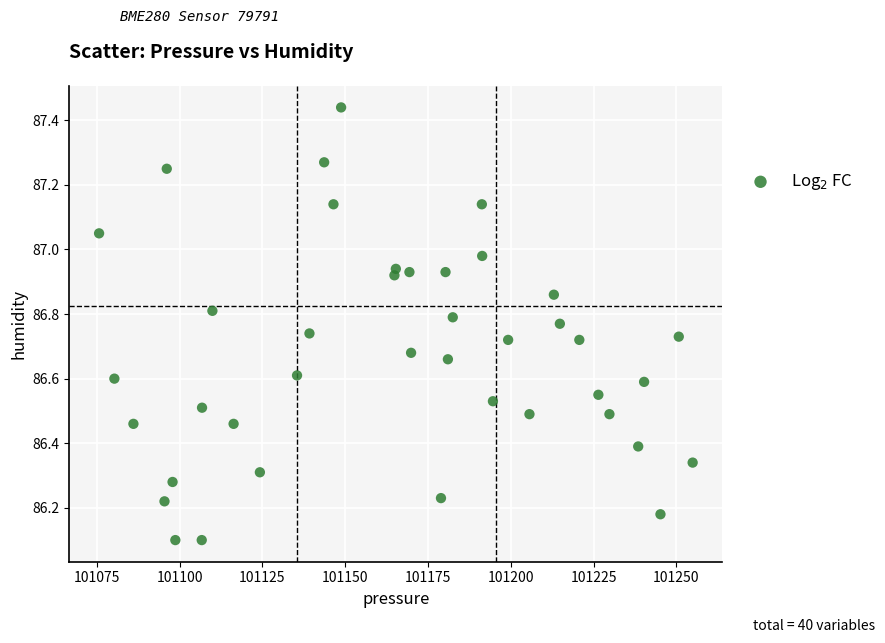

What is the range of Y values (max minus min)?

1.3